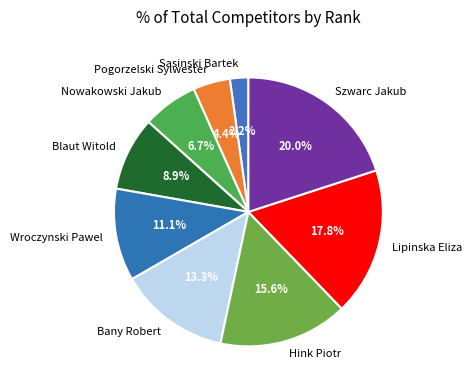

Is the sum of Sasinski Bartek and Bany Robert greater than half?

No